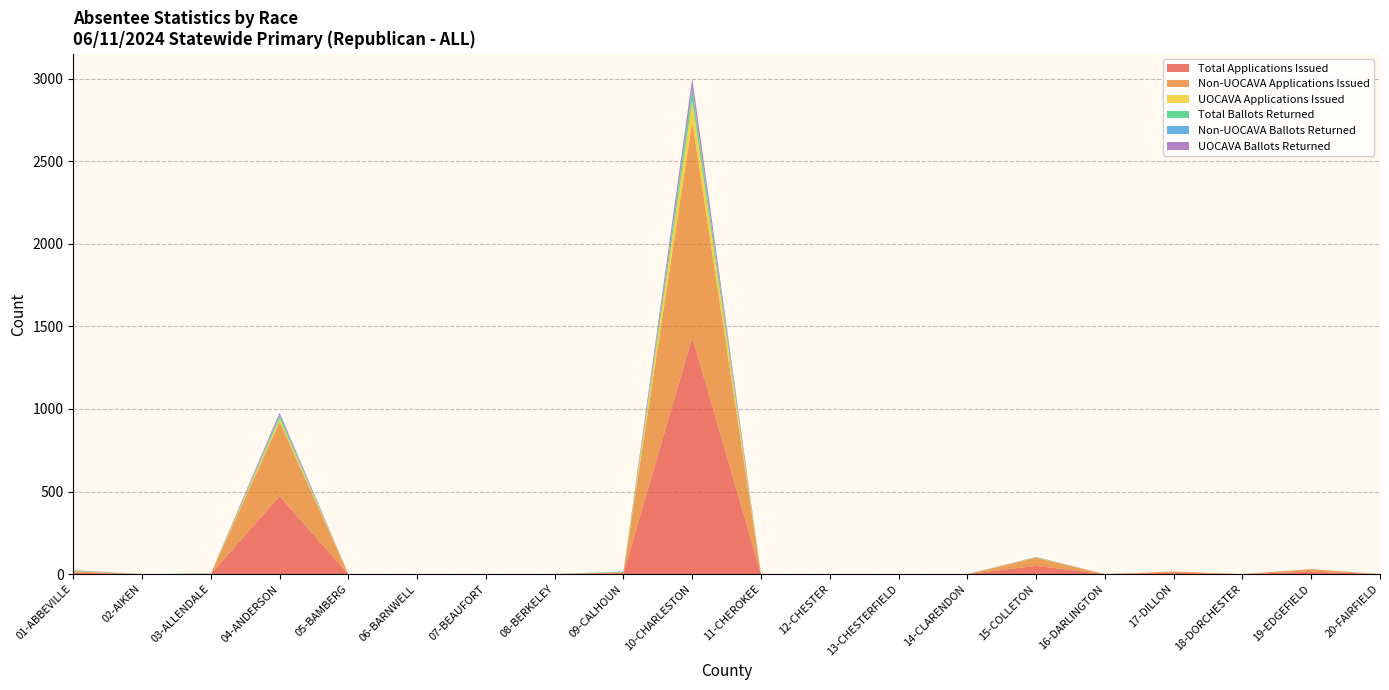

Reading left to right, list all the values displayed in this chart.

Total Applications Issued: 01-ABBEVILLE=9	02-AIKEN=0	03-ALLENDALE=1	04-ANDERSON=471	05-BAMBERG=0	06-BARNWELL=0	07-BEAUFORT=0	08-BERKELEY=0	09-CALHOUN=6	10-CHARLESTON=1433	11-CHEROKEE=0	12-CHESTER=0	13-CHESTERFIELD=0	14-CLARENDON=0	15-COLLETON=50	16-DARLINGTON=0	17-DILLON=8	18-DORCHESTER=0	19-EDGEFIELD=15	20-FAIRFIELD=0
Non-UOCAVA Applications Issued: 01-ABBEVILLE=6	02-AIKEN=0	03-ALLENDALE=0	04-ANDERSON=450	05-BAMBERG=0	06-BARNWELL=0	07-BEAUFORT=0	08-BERKELEY=0	09-CALHOUN=6	10-CHARLESTON=1307	11-CHEROKEE=0	12-CHESTER=0	13-CHESTERFIELD=0	14-CLARENDON=0	15-COLLETON=48	16-DARLINGTON=0	17-DILLON=8	18-DORCHESTER=0	19-EDGEFIELD=15	20-FAIRFIELD=0
UOCAVA Applications Issued: 01-ABBEVILLE=3	02-AIKEN=0	03-ALLENDALE=1	04-ANDERSON=21	05-BAMBERG=0	06-BARNWELL=0	07-BEAUFORT=0	08-BERKELEY=0	09-CALHOUN=0	10-CHARLESTON=126	11-CHEROKEE=0	12-CHESTER=0	13-CHESTERFIELD=0	14-CLARENDON=0	15-COLLETON=2	16-DARLINGTON=0	17-DILLON=0	18-DORCHESTER=0	19-EDGEFIELD=0	20-FAIRFIELD=0
Total Ballots Returned: 01-ABBEVILLE=3	02-AIKEN=0	03-ALLENDALE=1	04-ANDERSON=18	05-BAMBERG=0	06-BARNWELL=0	07-BEAUFORT=0	08-BERKELEY=0	09-CALHOUN=2	10-CHARLESTON=67	11-CHEROKEE=0	12-CHESTER=0	13-CHESTERFIELD=0	14-CLARENDON=0	15-COLLETON=2	16-DARLINGTON=0	17-DILLON=0	18-DORCHESTER=0	19-EDGEFIELD=0	20-FAIRFIELD=0
Non-UOCAVA Ballots Returned: 01-ABBEVILLE=0	02-AIKEN=0	03-ALLENDALE=1	04-ANDERSON=4	05-BAMBERG=0	06-BARNWELL=0	07-BEAUFORT=0	08-BERKELEY=0	09-CALHOUN=2	10-CHARLESTON=9	11-CHEROKEE=0	12-CHESTER=0	13-CHESTERFIELD=0	14-CLARENDON=0	15-COLLETON=0	16-DARLINGTON=0	17-DILLON=0	18-DORCHESTER=0	19-EDGEFIELD=0	20-FAIRFIELD=0
UOCAVA Ballots Returned: 01-ABBEVILLE=3	02-AIKEN=0	03-ALLENDALE=0	04-ANDERSON=14	05-BAMBERG=0	06-BARNWELL=0	07-BEAUFORT=0	08-BERKELEY=0	09-CALHOUN=0	10-CHARLESTON=58	11-CHEROKEE=0	12-CHESTER=0	13-CHESTERFIELD=0	14-CLARENDON=0	15-COLLETON=2	16-DARLINGTON=0	17-DILLON=0	18-DORCHESTER=0	19-EDGEFIELD=0	20-FAIRFIELD=0